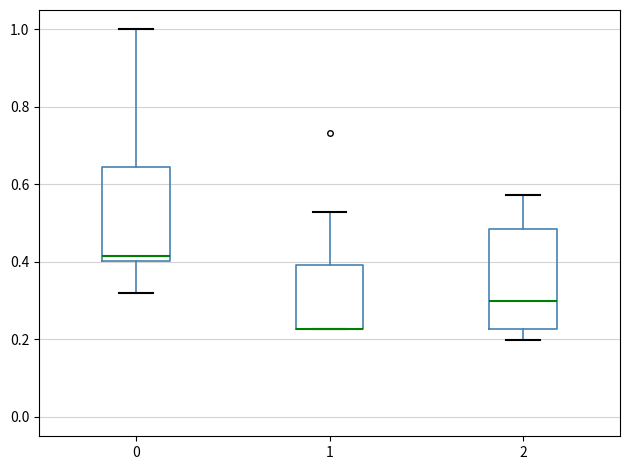

Reading left to right, read every box against the y-axis: the position of its median line, the range the box covers, and the ends of its whiskers. The values are not printed on the chart, so give them approximately, as read against the axis.

0: median 0.42, box 0.40 to 0.64, whiskers 0.32 to 1.00
1: median 0.22 (drawn on the box's lower edge), box 0.22 to 0.40, whiskers 0.22 to 0.52
2: median 0.30, box 0.22 to 0.48, whiskers 0.20 to 0.58